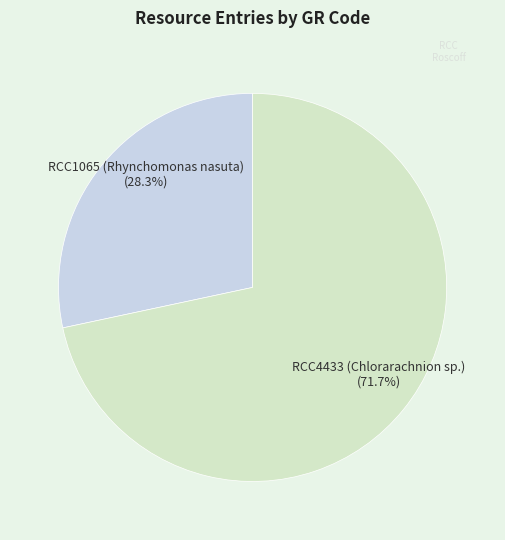

To the nearest percent, what portion does RCC1065 (Rhynchomonas nasuta) represent?

28%